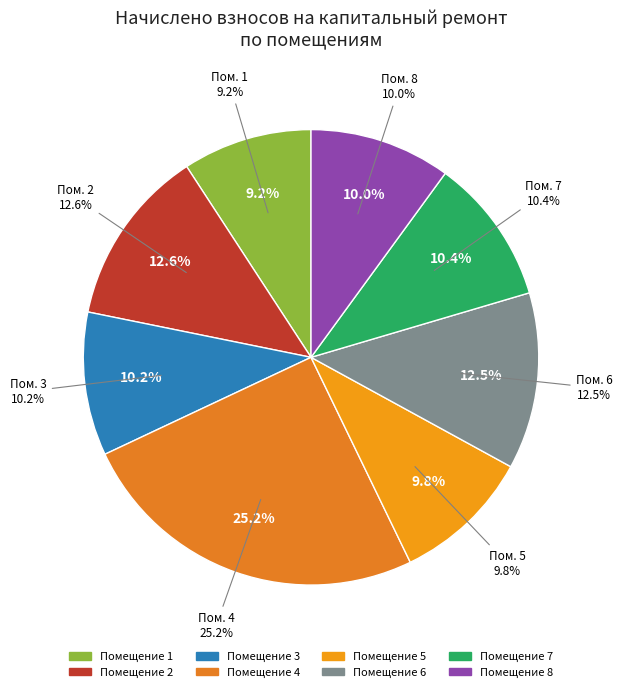

What is the largest slice in the pie chart?

4